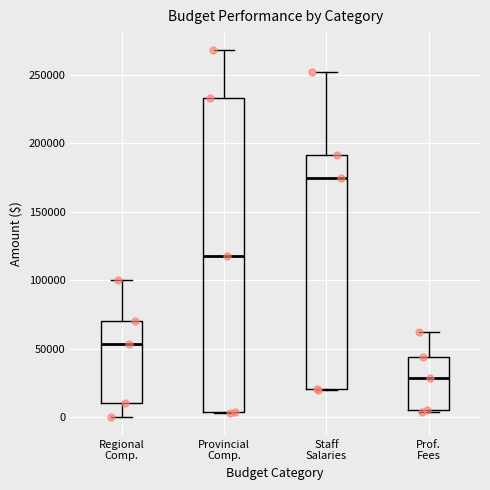

Reading left to right, transcribe this box plot: for each box, give where its median line is, the range the box spans, and where its two whiskers end, as read against the y-axis. The values are not printed on the chart, so give them approximately, as read against the axis.

Regional Comp.: median 55000, box 10000 to 70000, whiskers 0 to 100000
Provincial Comp.: median 120000, box 5000 to 235000, whiskers 5000 to 270000
Staff Salaries: median 175000, box 20000 to 190000, whiskers 20000 to 255000
Prof. Fees: median 30000, box 5000 to 45000, whiskers 5000 (just below the box's lower edge) to 60000